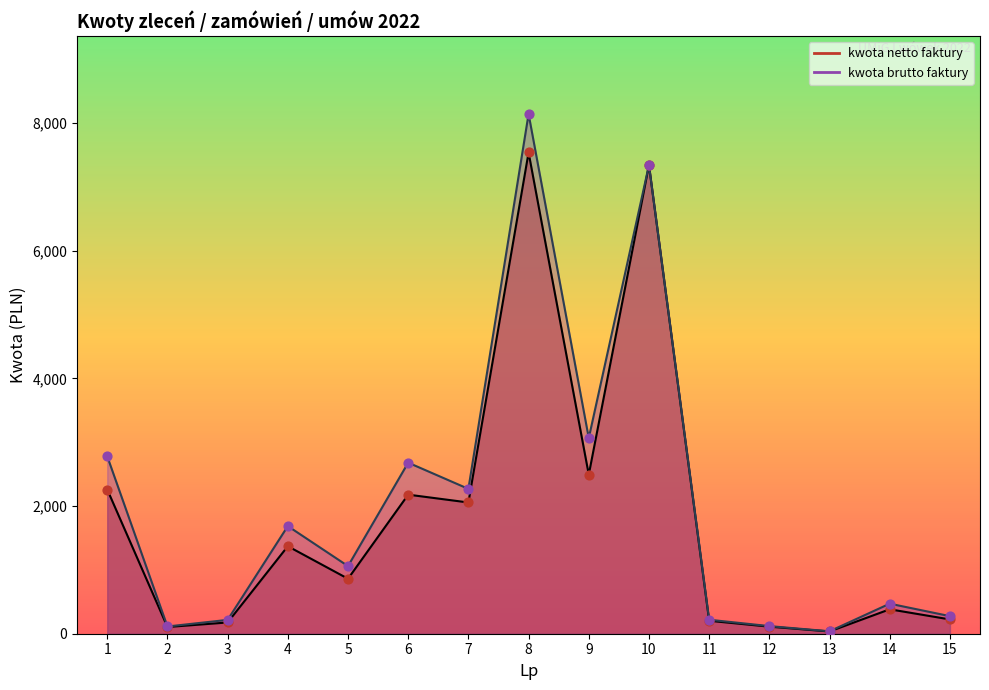

Which series has the largest total across all categories?

kwota brutto faktury